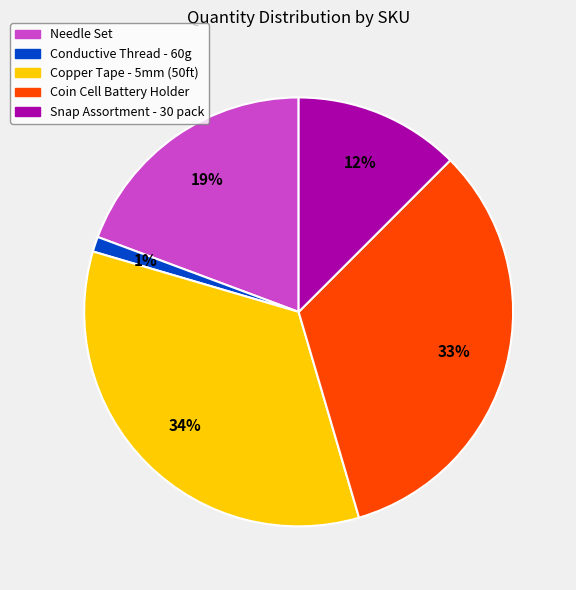

Is there a majority slice in this chart?

No